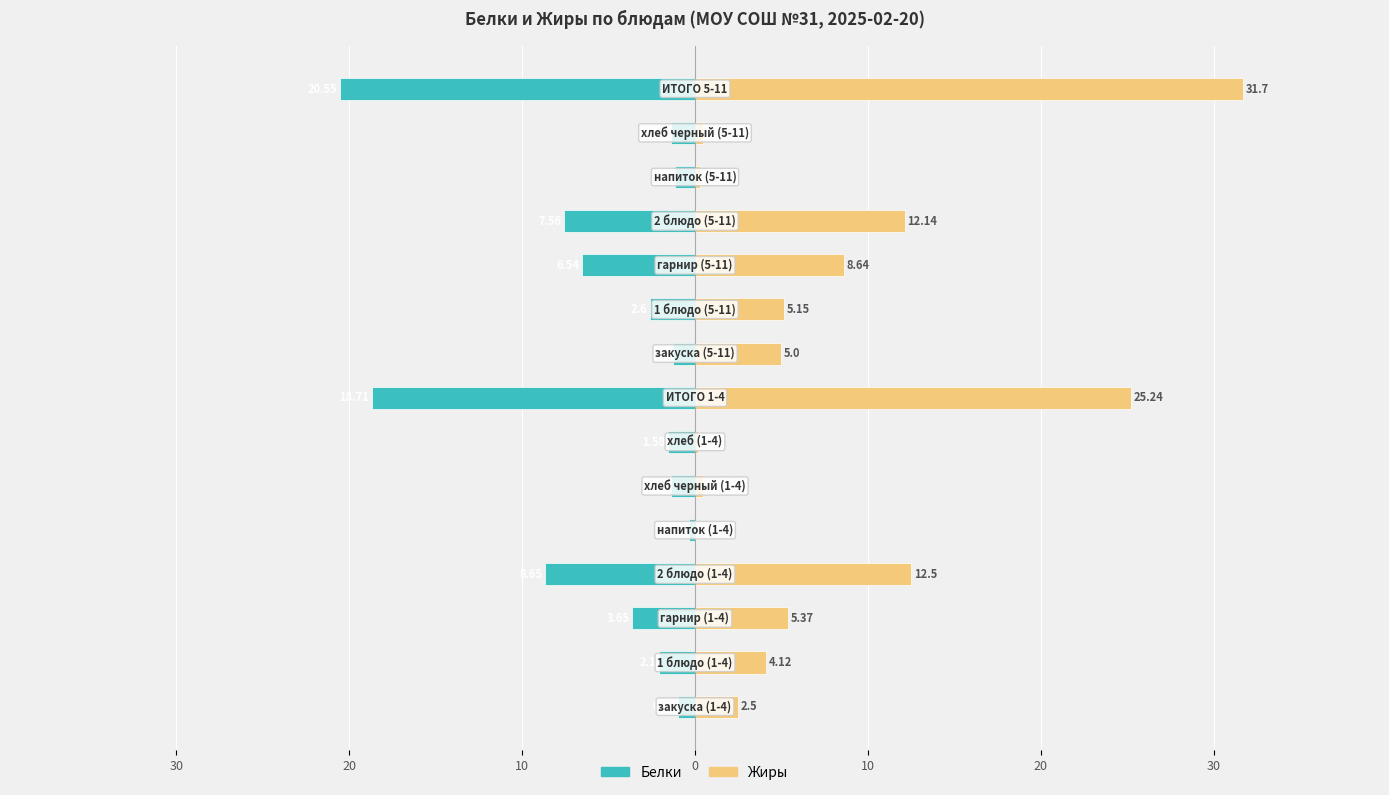

What is the difference between the maximum and minimum values in the Белки series?

20.2